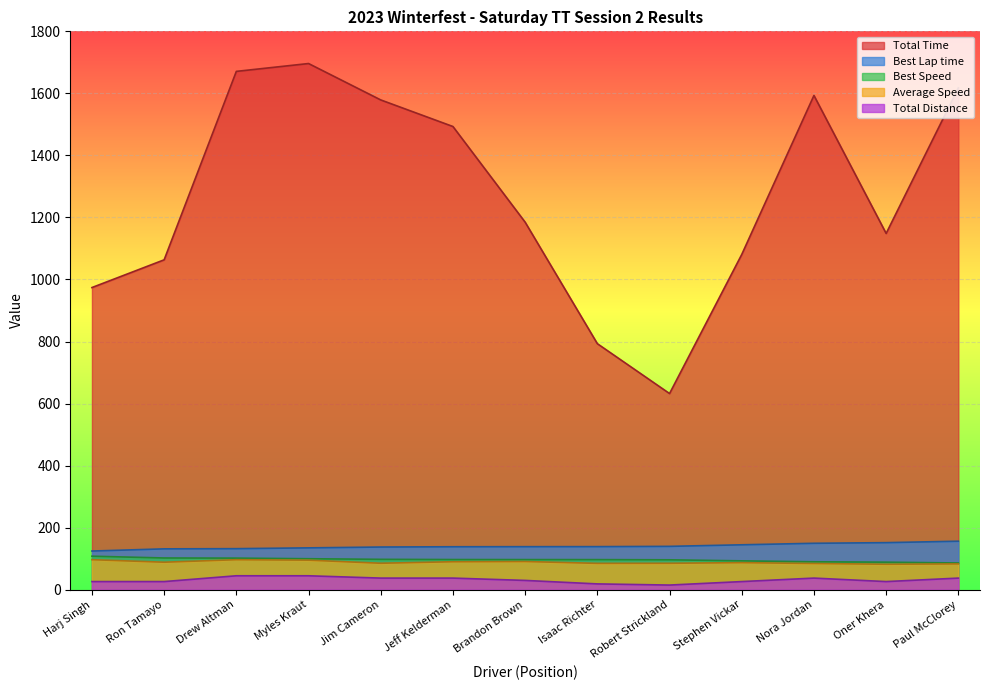

Which category has the highest value in the Best Speed series?

Harj Singh